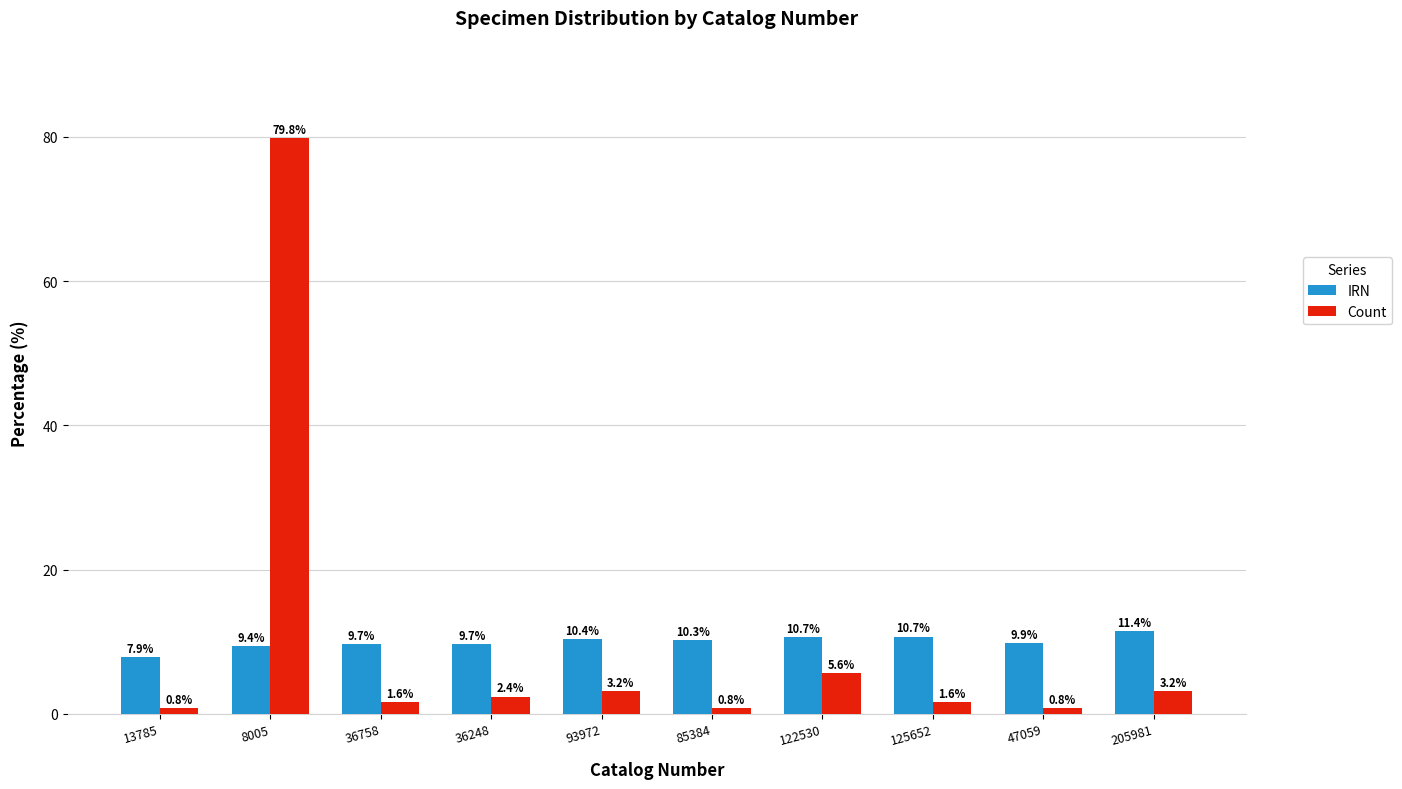

What position from the left is 85384?

6